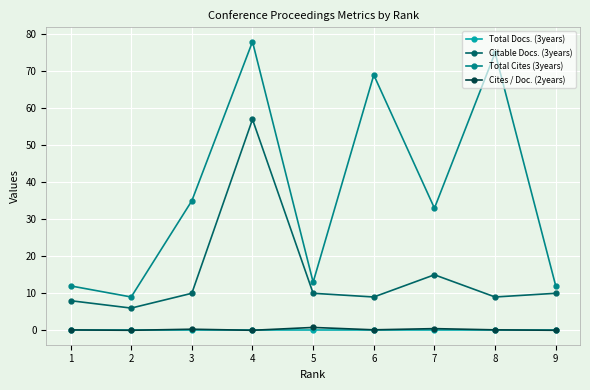

Which series has the largest range (max minus min)?

Total Cites (3years)